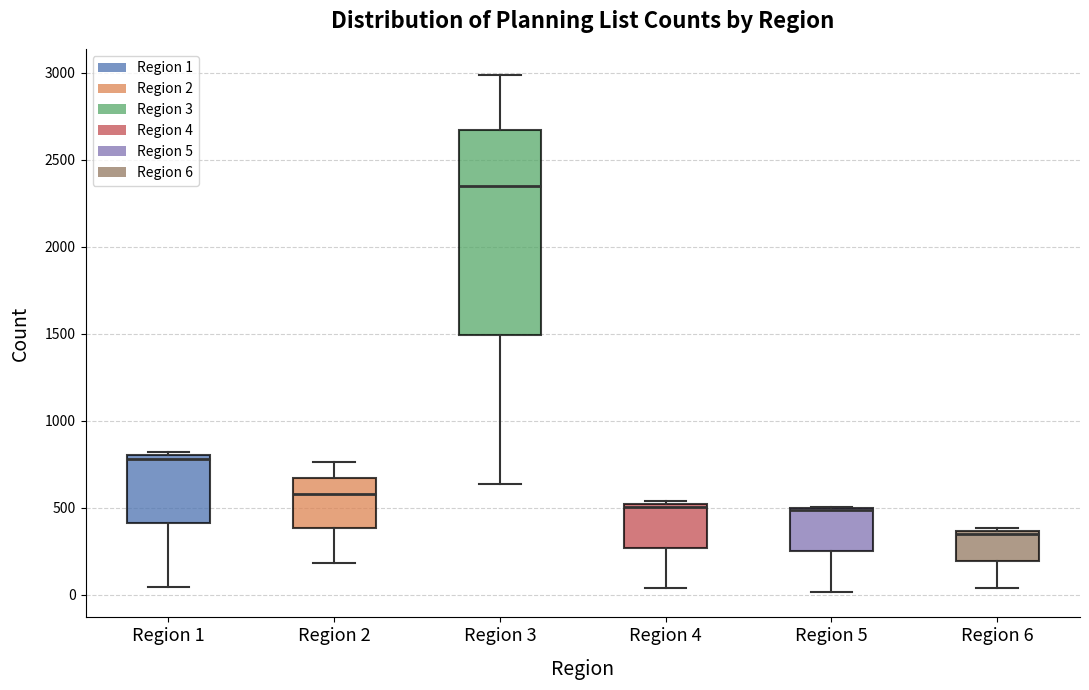

Reading left to right, transcribe this box plot: for each box, give where its median line is, the range the box spans, and where its two whiskers end, as read against the y-axis. The values are not printed on the chart, so give them approximately, as read against the axis.

Region 1: median 800 (just below the box's upper edge), box 400 to 800, whiskers 50 to 800 (just above the box's upper edge)
Region 2: median 600, box 400 to 650, whiskers 200 to 750
Region 3: median 2350, box 1500 to 2650, whiskers 650 to 3000
Region 4: median 500 (just below the box's upper edge), box 250 to 500, whiskers 50 to 550
Region 5: median 500 (drawn on the box's upper edge), box 250 to 500, whiskers 0 to 500
Region 6: median 350 (just below the box's upper edge), box 200 to 350, whiskers 50 to 400